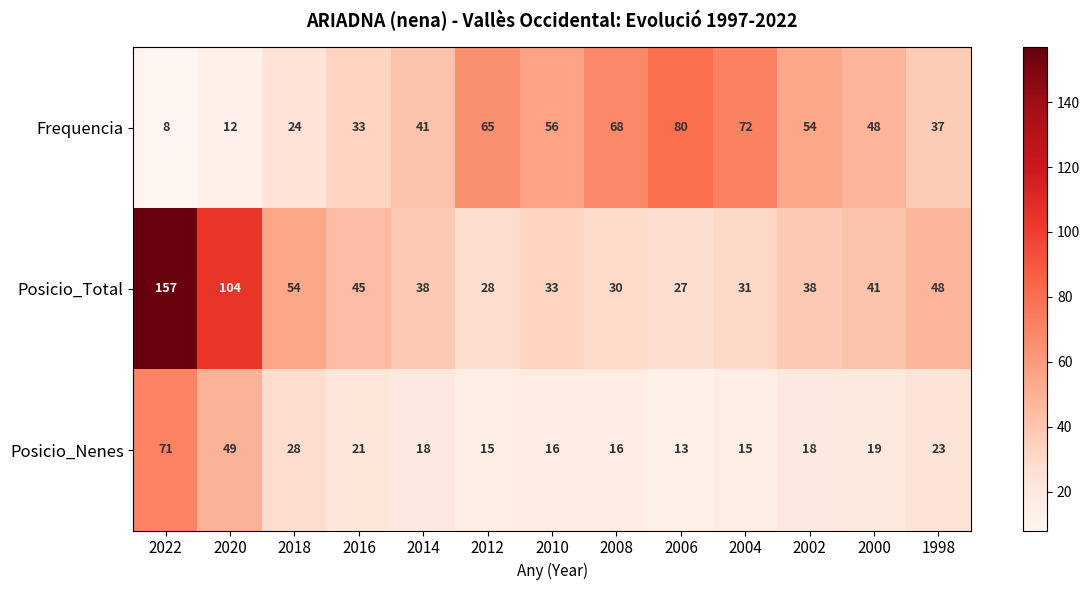

List the series in order of their peak value, highest first.

Posicio_Total, Frequencia, Posicio_Nenes